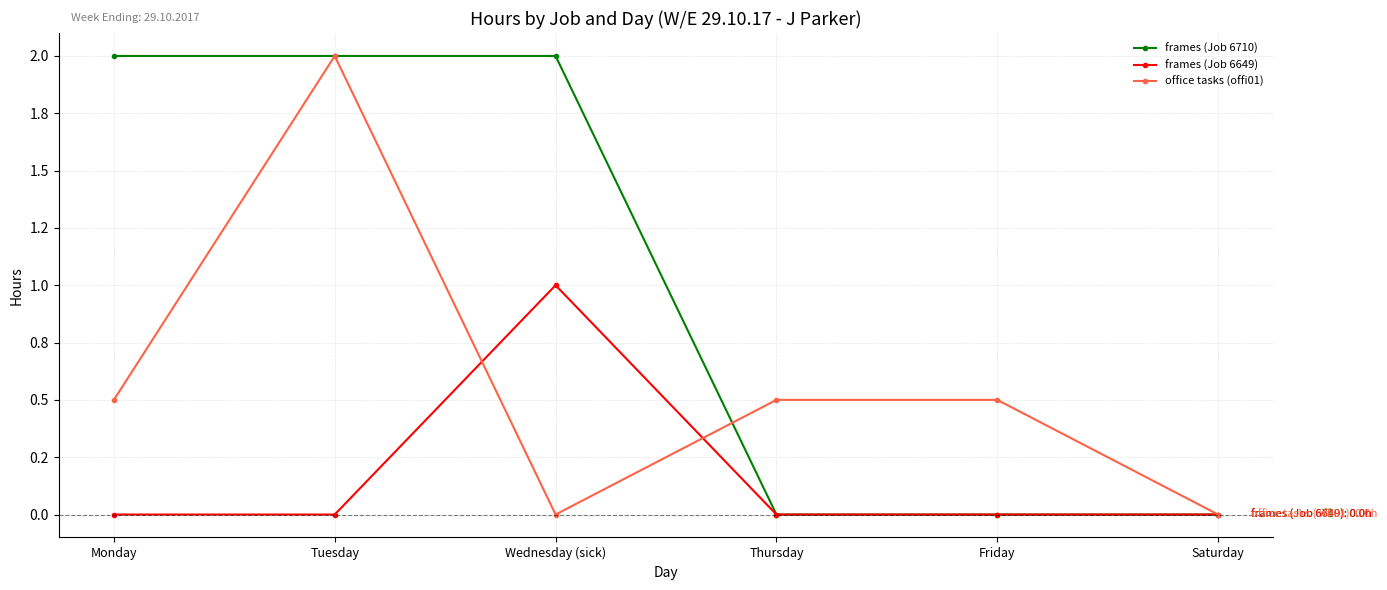

What is the difference between the second highest and second lowest values in the office tasks (offi01) series?

0.5